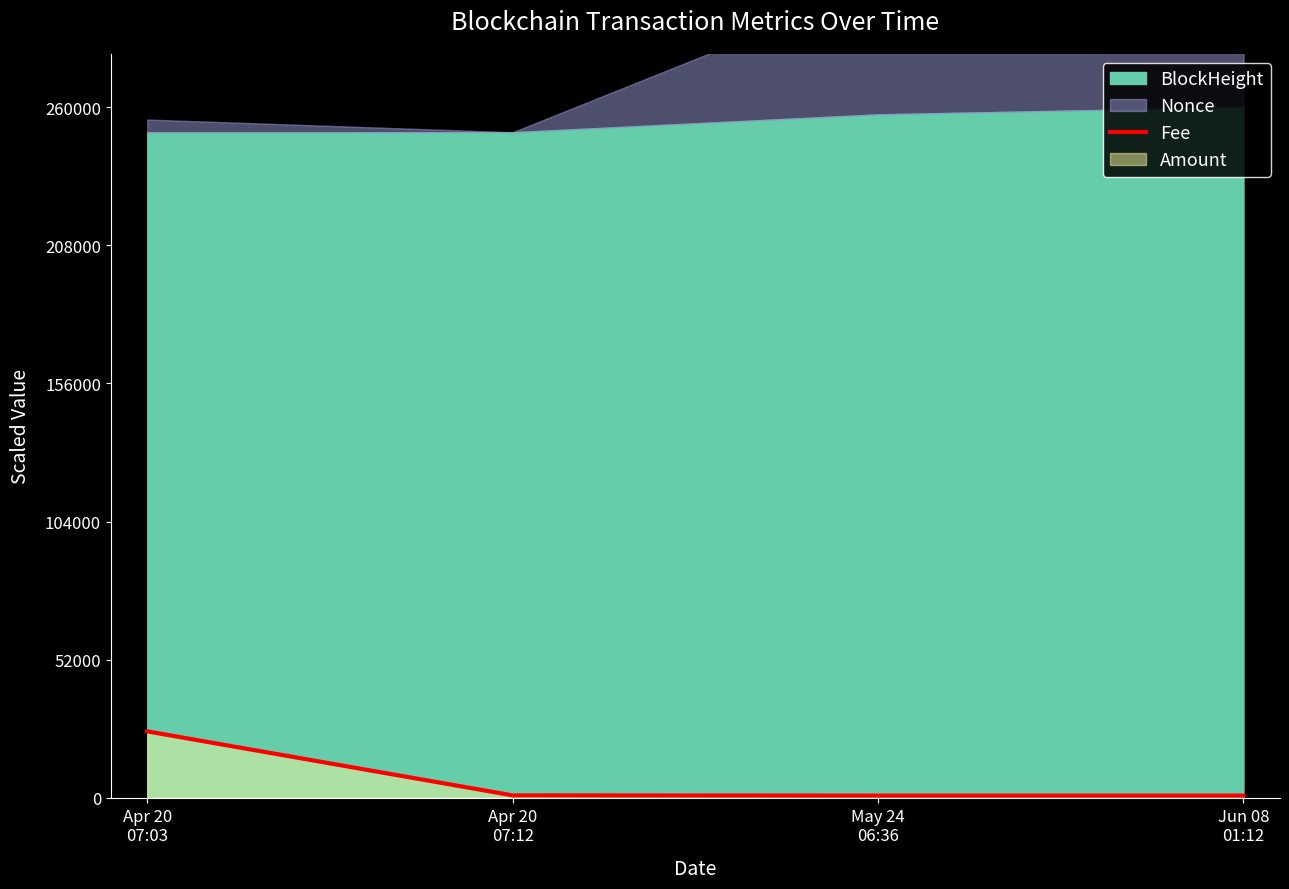

True or false: Fee has more than 1 interior local peaks.

False